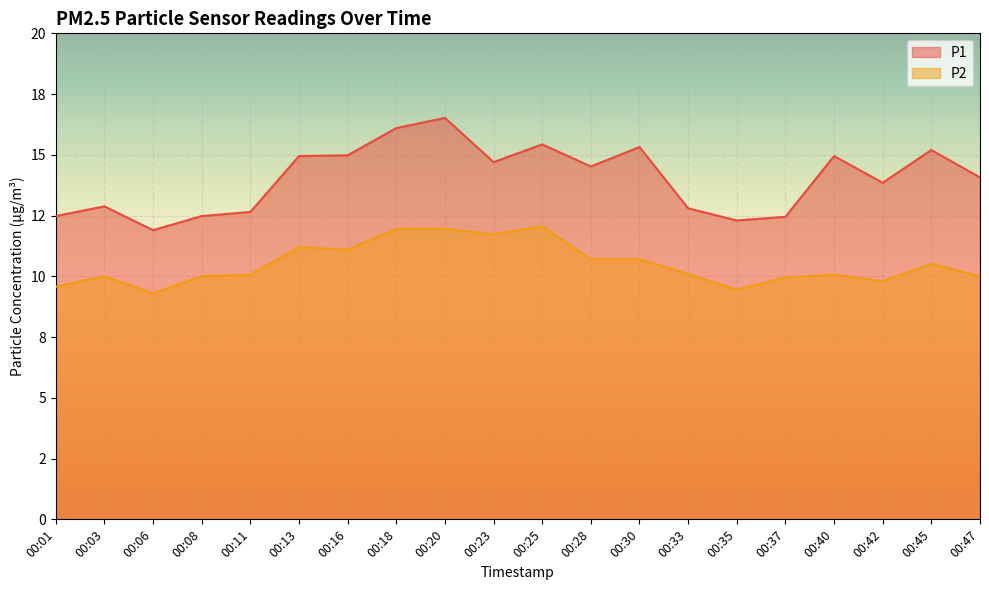

What is the total value across all series at 00:23?

26.4